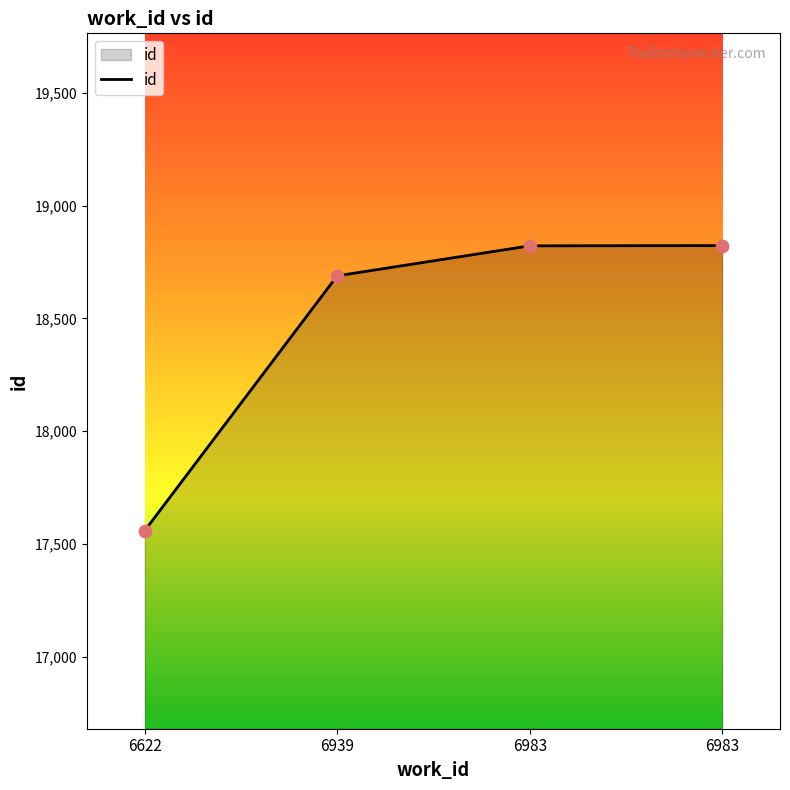

Between 6983 and 6939, which is larger?

6983